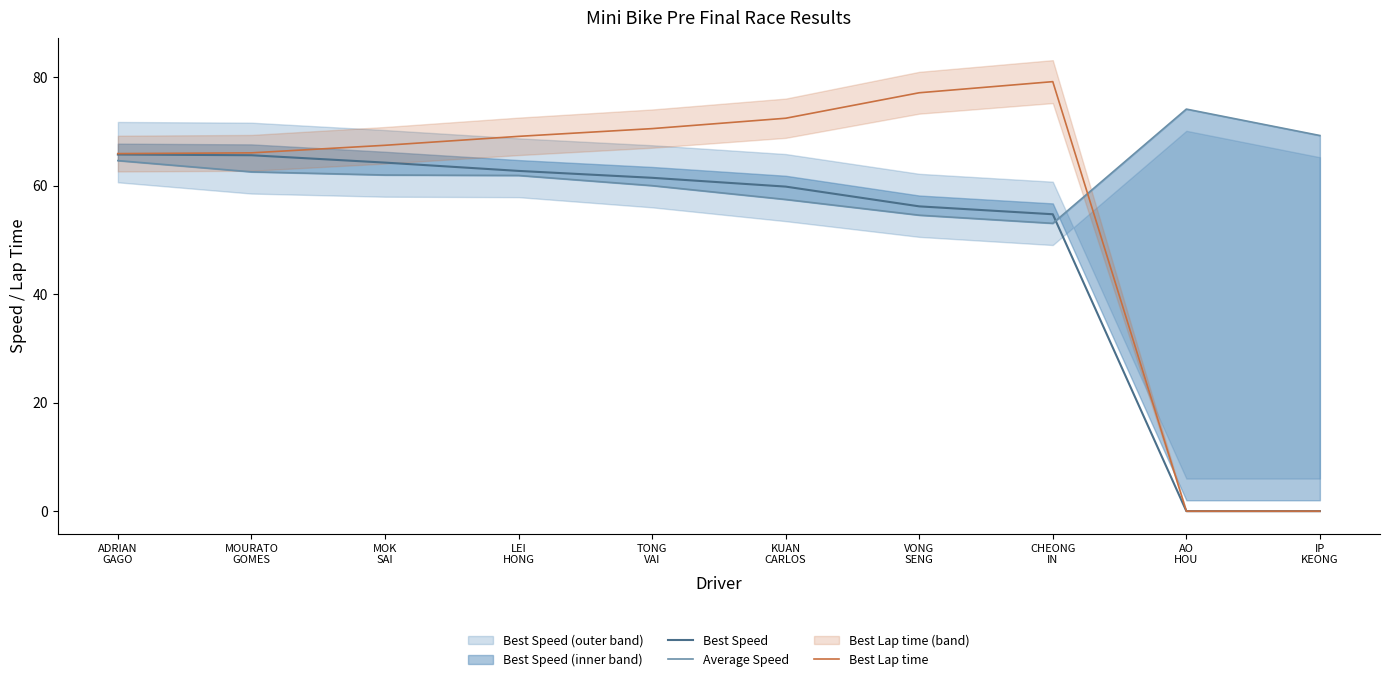

What is the difference between the highest and lowest values at IP
KEONG?

69.2